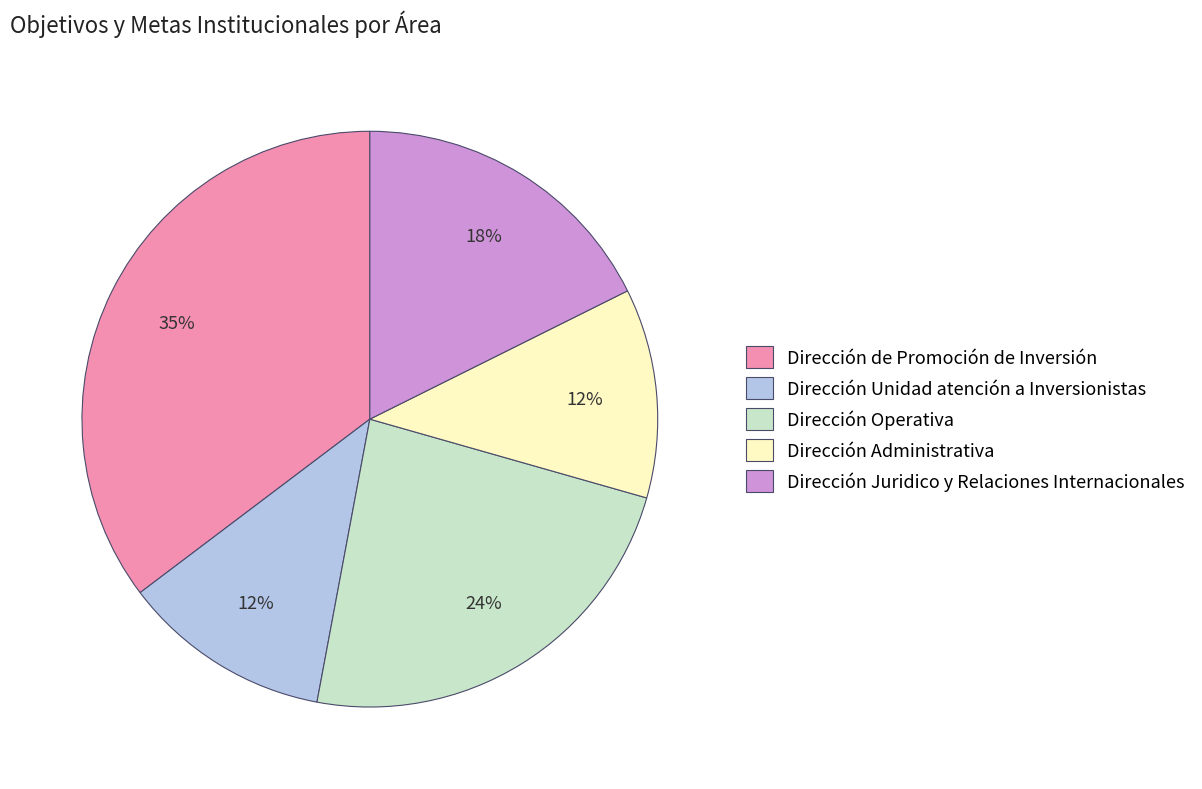

Which has a higher value, Dirección de Promoción de Inversión or Dirección Operativa?

Dirección de Promoción de Inversión